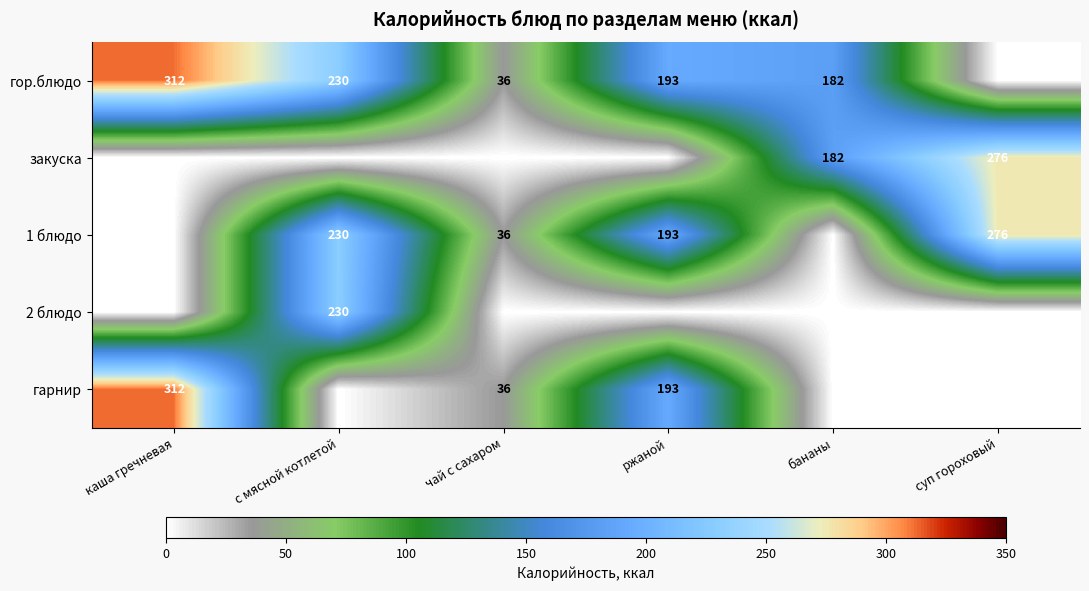

Is it true that гор.блюдо equals 230 at с мясной котлетой?

True